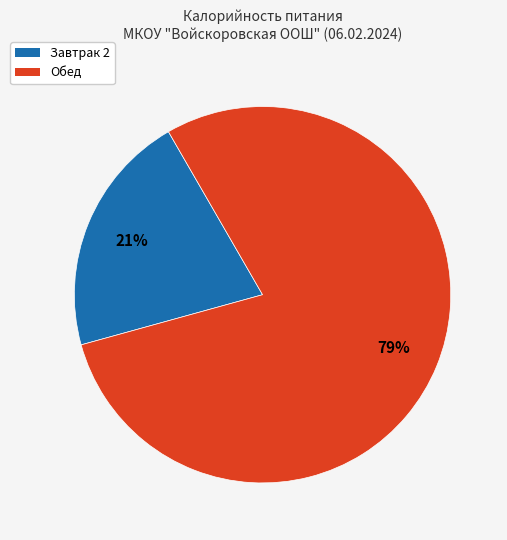

Is there a majority slice in this chart?

Yes